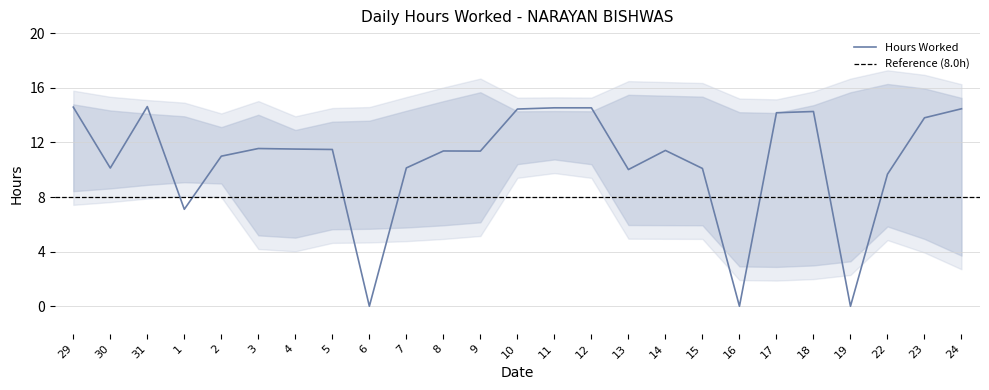

How many data points are above 11?

15